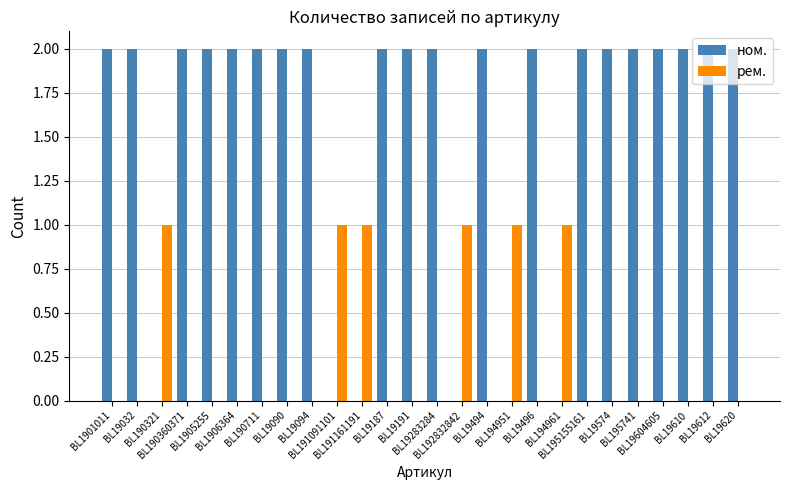

Reading left to right, what are all the values shown in this chart?

ном.: BL1901011=2	BL19032=2	BL190321=0	BL190360371=2	BL1905255=2	BL1906364=2	BL190711=2	BL19090=2	BL19094=2	BL191091101=0	BL191161191=0	BL19187=2	BL19191=2	BL19283284=2	BL192832842=0	BL19494=2	BL194951=0	BL19496=2	BL194961=0	BL195155161=2	BL19574=2	BL195741=2	BL19604605=2	BL19610=2	BL19612=2	BL19620=2
рем.: BL1901011=0	BL19032=0	BL190321=1	BL190360371=0	BL1905255=0	BL1906364=0	BL190711=0	BL19090=0	BL19094=0	BL191091101=1	BL191161191=1	BL19187=0	BL19191=0	BL19283284=0	BL192832842=1	BL19494=0	BL194951=1	BL19496=0	BL194961=1	BL195155161=0	BL19574=0	BL195741=0	BL19604605=0	BL19610=0	BL19612=0	BL19620=0